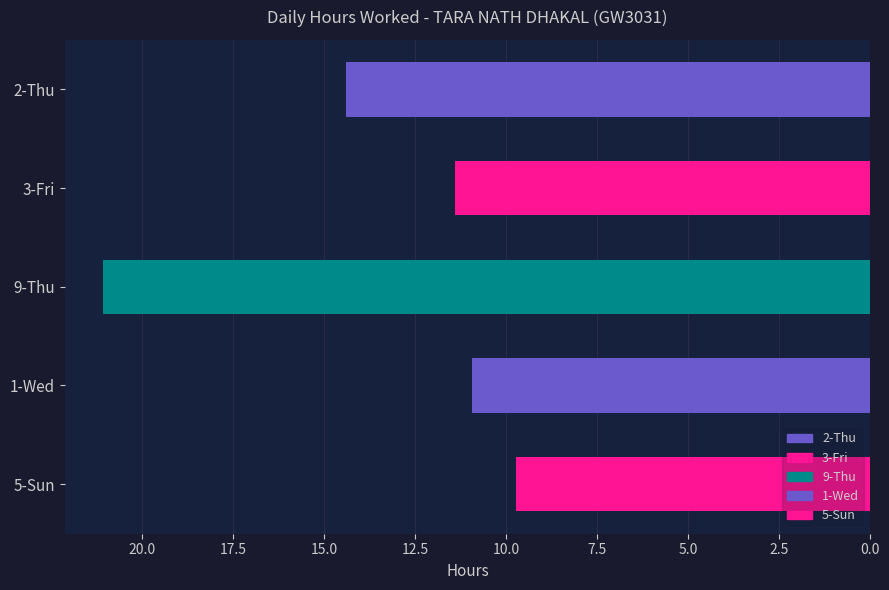

Reading left to right, what are all the values shown in this chart?

14.4	11.4	21.1	10.9	9.7